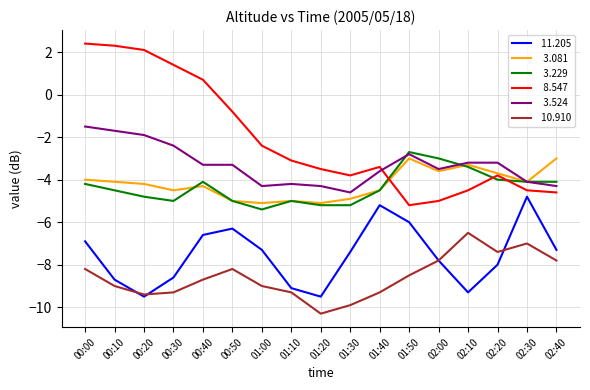

What is the difference between the highest and lowest values at 02:20?

4.8